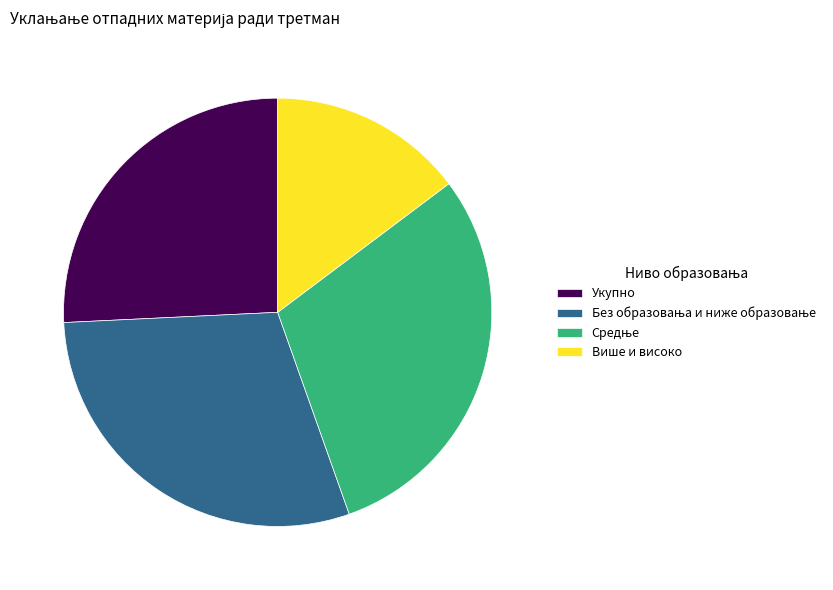

Is it true that Укупно is 41% of the pie?

False